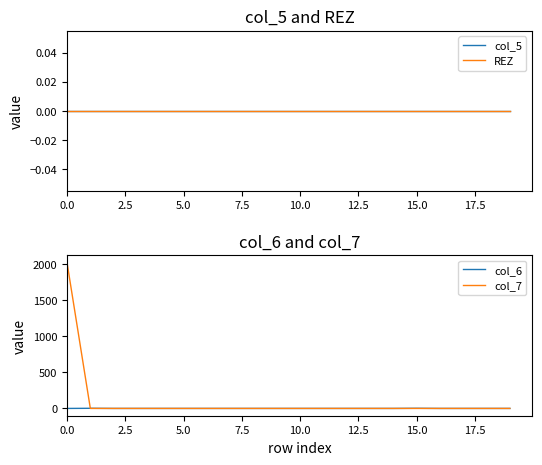

Reading left to right, list all the values displayed in this chart.

col_5: 0	0	0	0	0	0	0	0	0	0	0	0	0	0	0	0	0	0	0	0
REZ: 0	0	0	0	0	0	0	0	0	0	0	0	0	0	0	0	0	0	0	0
col_6: 0	2	0	0	0	0	0	0	0	0	0	0	0	0	0	2	0	0	0	0
col_7: 2023	0	0	0	0	0	0	0	0	0	0	0	0	0	0	0	0	0	0	0